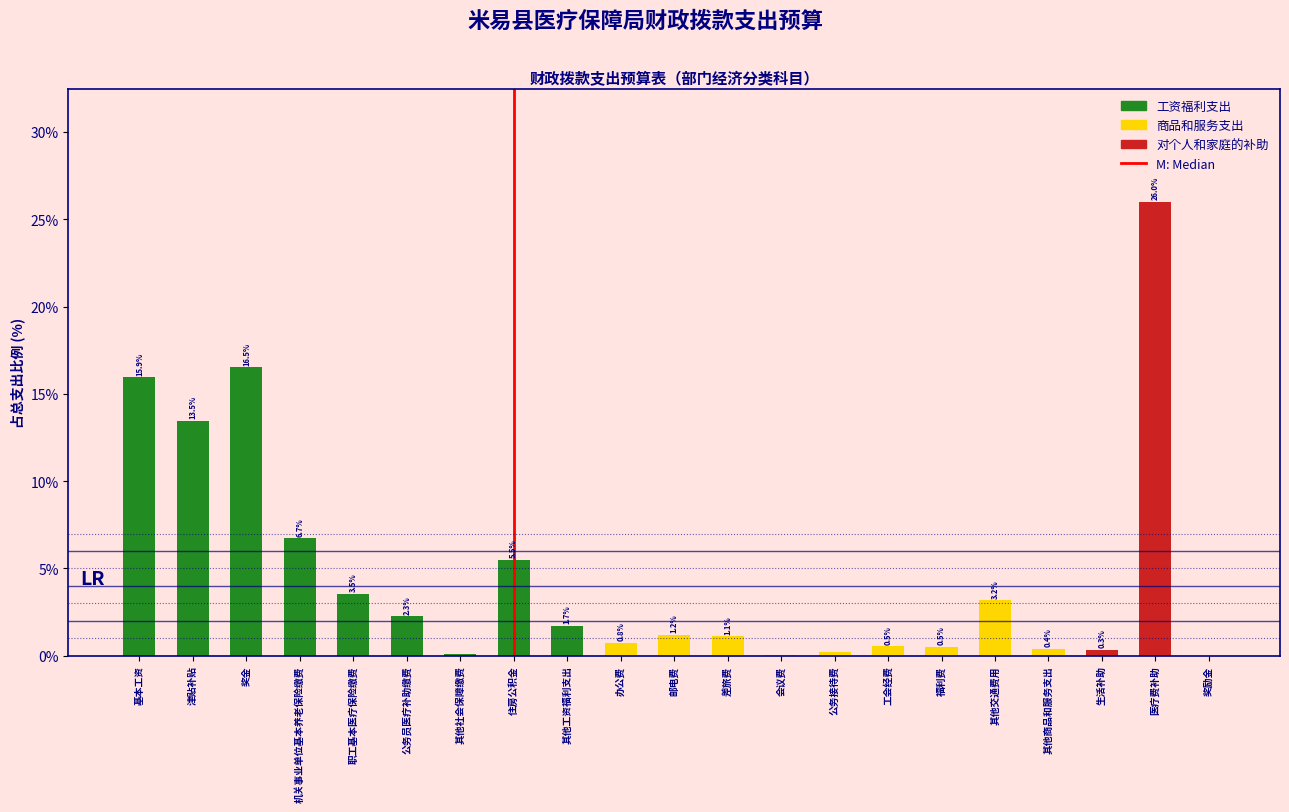

At which label is the value closest to 12?

津贴补贴